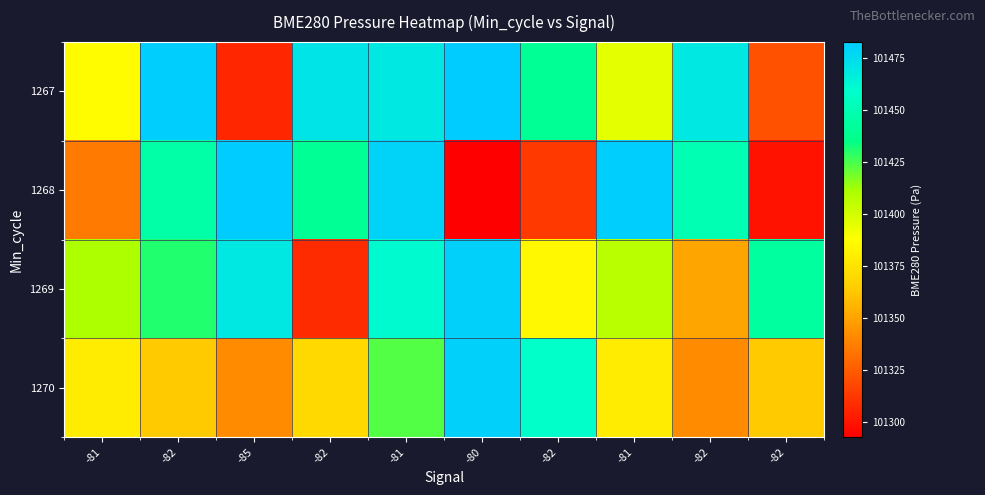

At which category is the sum across all series the highest?

-81